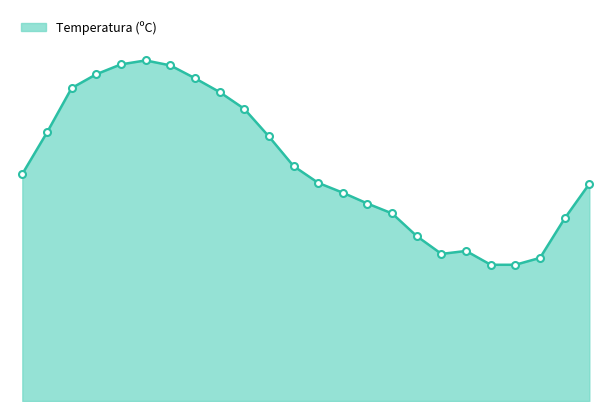

What is the difference between the second highest and second lowest values?

20.3